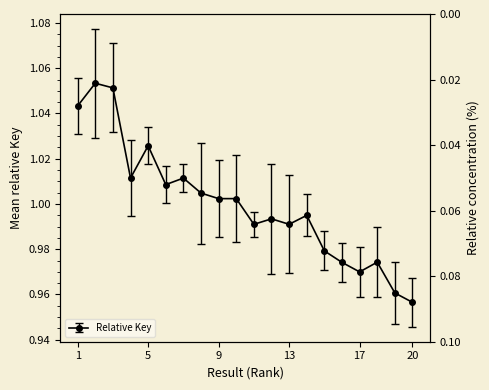

Reading left to right, transcribe all the data shown in this chart.

1=1.0	2=1.1	3=1.1	4=1.0	5=1.0	6=1.0	7=1.0	8=1.0	9=1.0	10=1.0	11=1.0	12=1.0	13=1.0	14=1.0	15=1.0	16=1.0	17=1.0	18=1.0	19=1.0	20=1.0